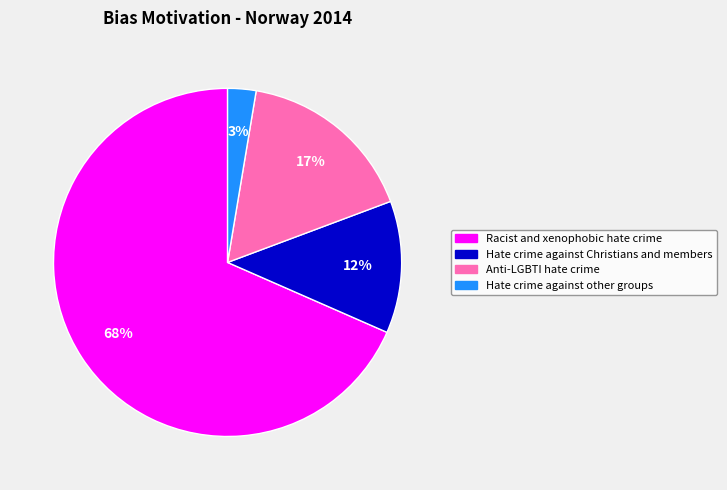

To the nearest percent, what is the average slice percentage?

25%